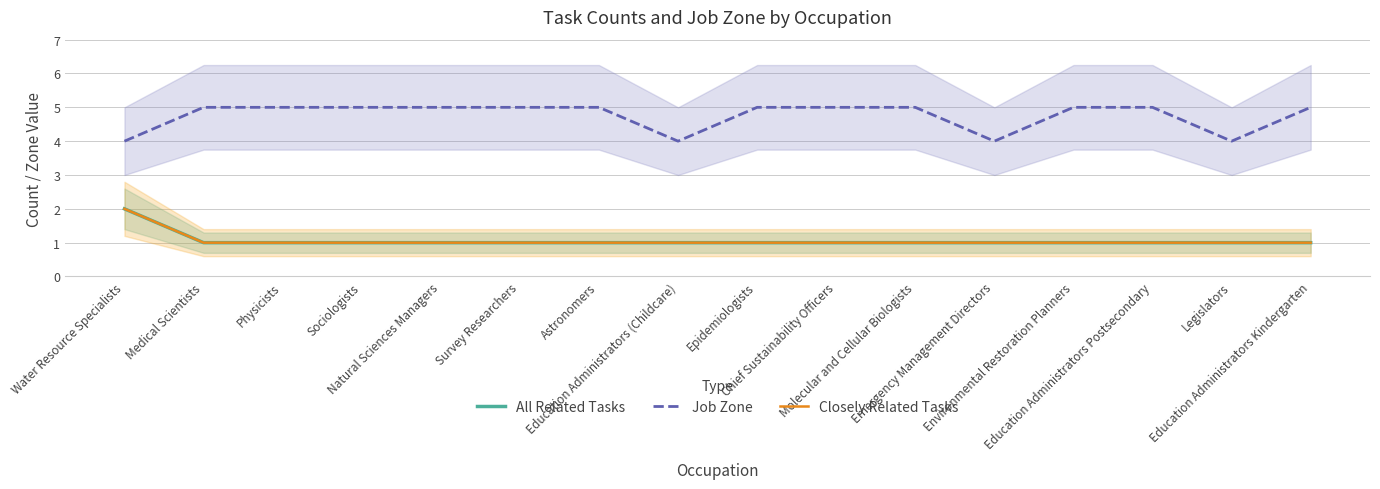

Which series has the widest spread of values?

All Related Tasks